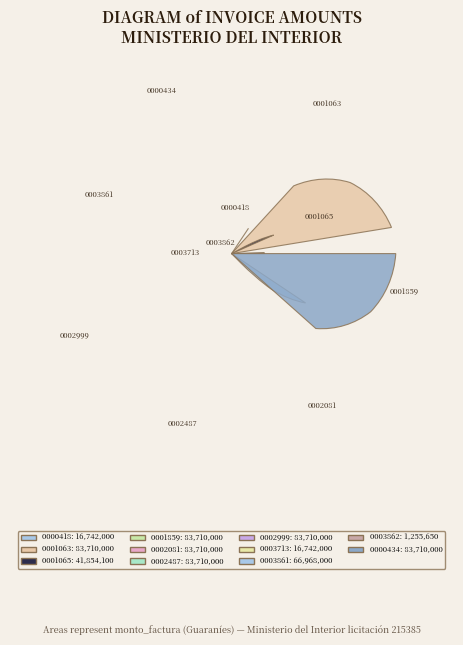

To the nearest percent, what is the combined percentage of 001-001-0002487 and 001-001-0001065?

19%